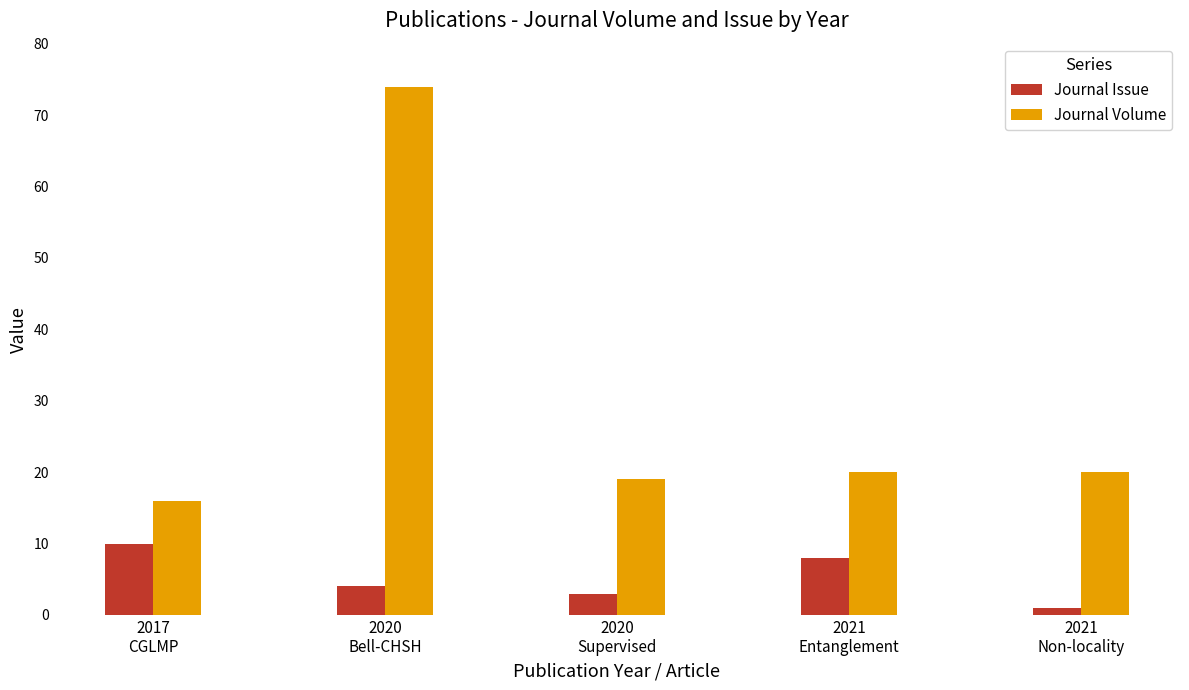

Which series has the largest total across all categories?

Journal Volume